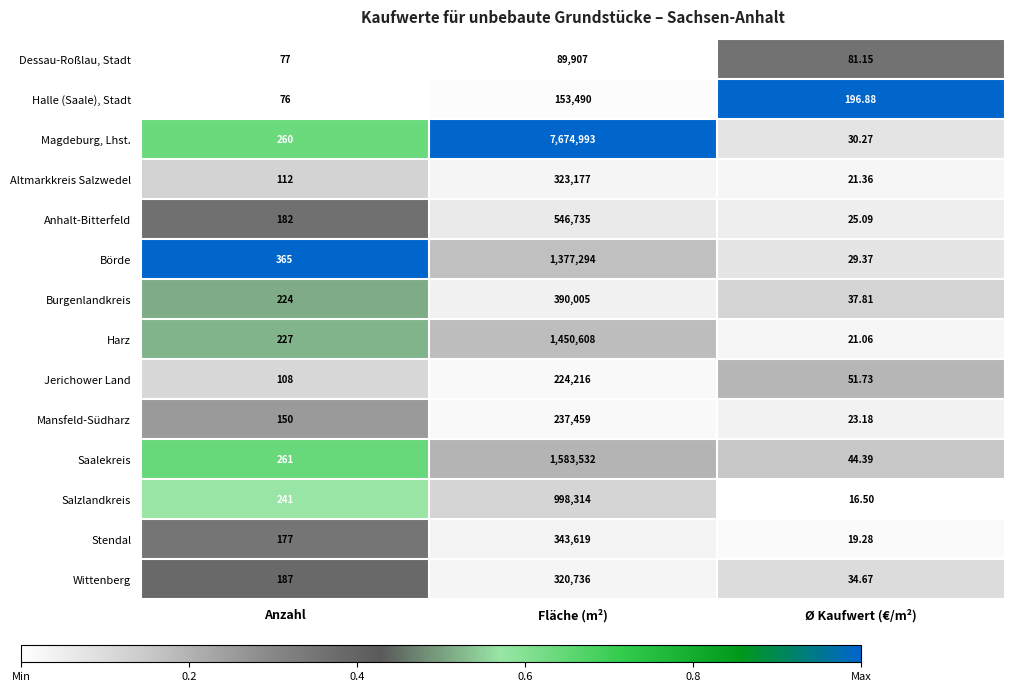

Which category has the lowest value across all series?

Ø Kaufwert (€/m²)